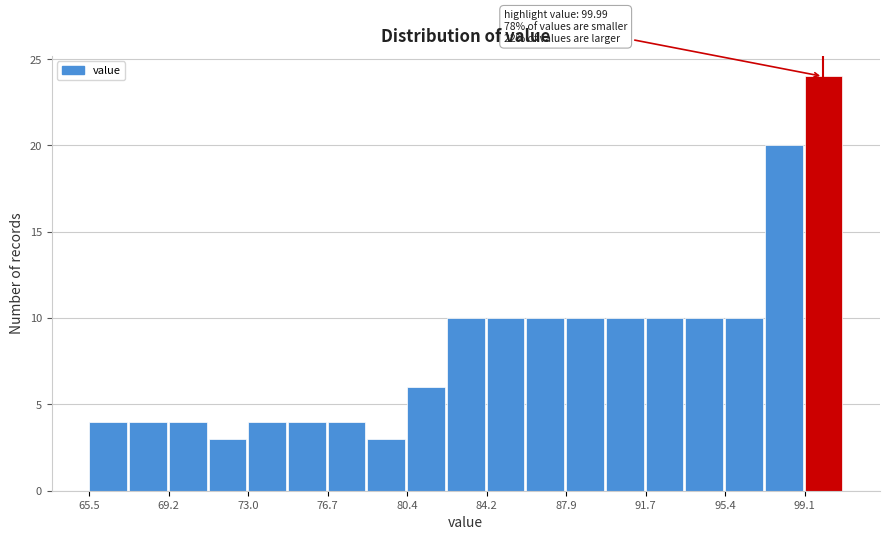

Read against the x-axis, roughly where is the centre of the tallest bar?

100.0